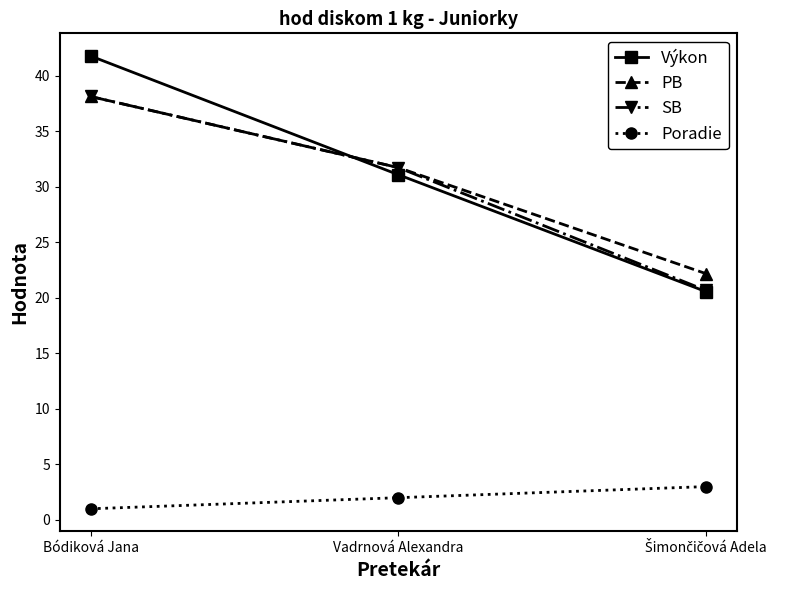

At how many categories does at least one series exceed 30?

2